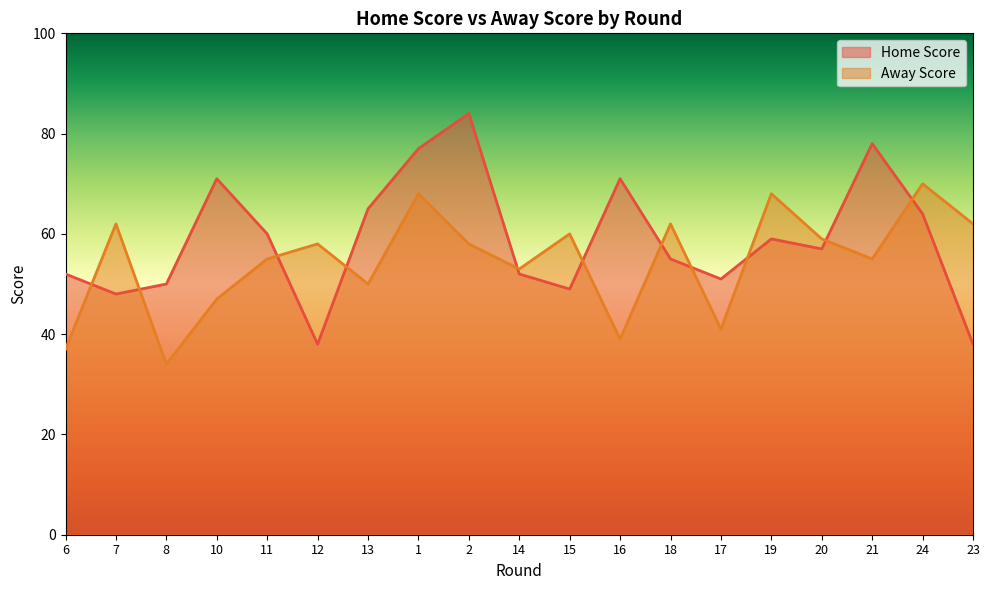

The Away Score series shows 47 at 10. True or false?

True